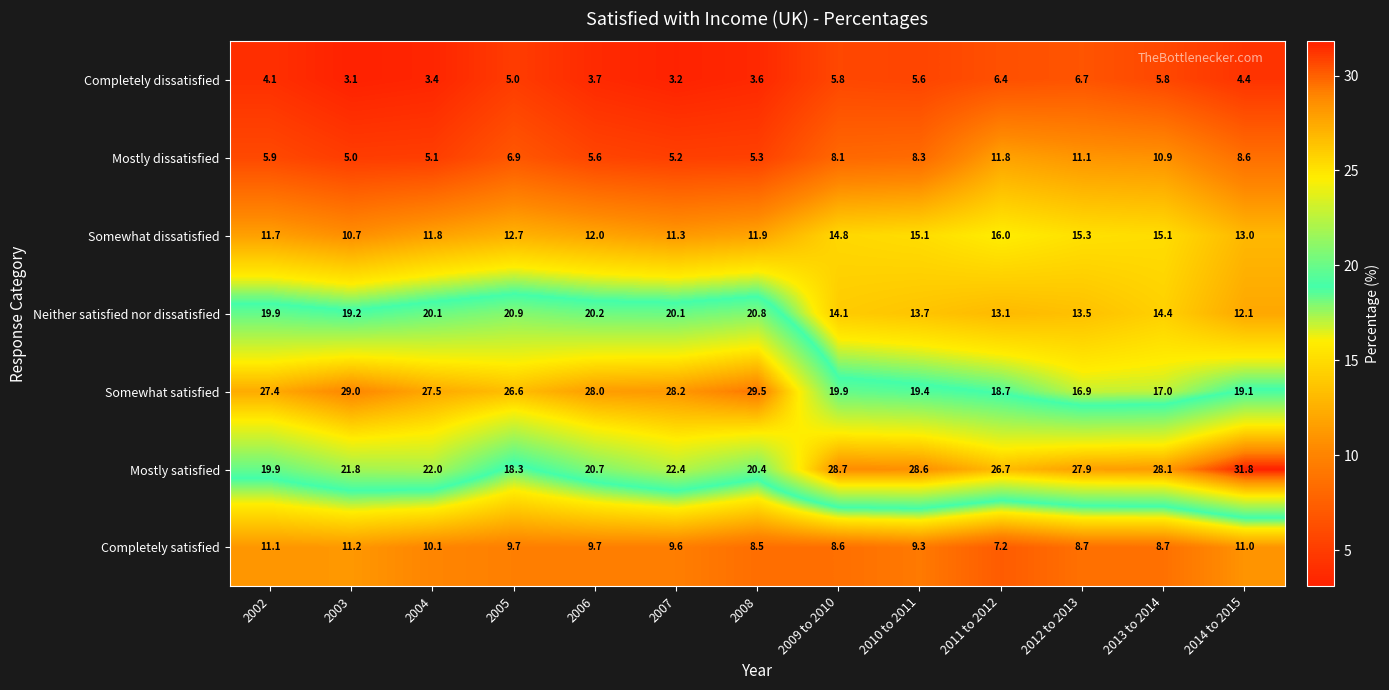

List the series in order of their peak value, lowest first.

Completely dissatisfied, Completely satisfied, Mostly dissatisfied, Somewhat dissatisfied, Neither satisfied nor dissatisfied, Somewhat satisfied, Mostly satisfied